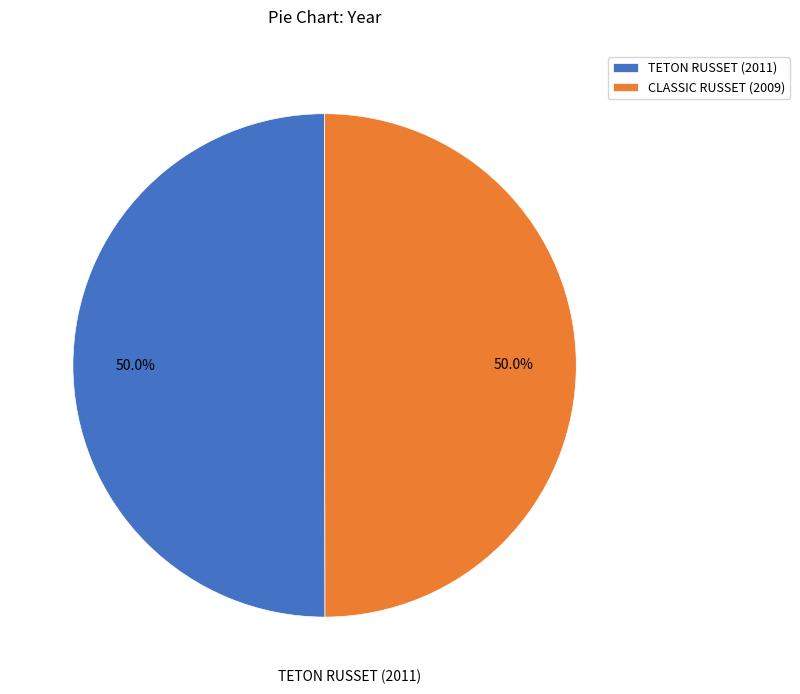

Approximately how many times larger is the value at TETON RUSSET (2011) compared to CLASSIC RUSSET (2009)?

1.0